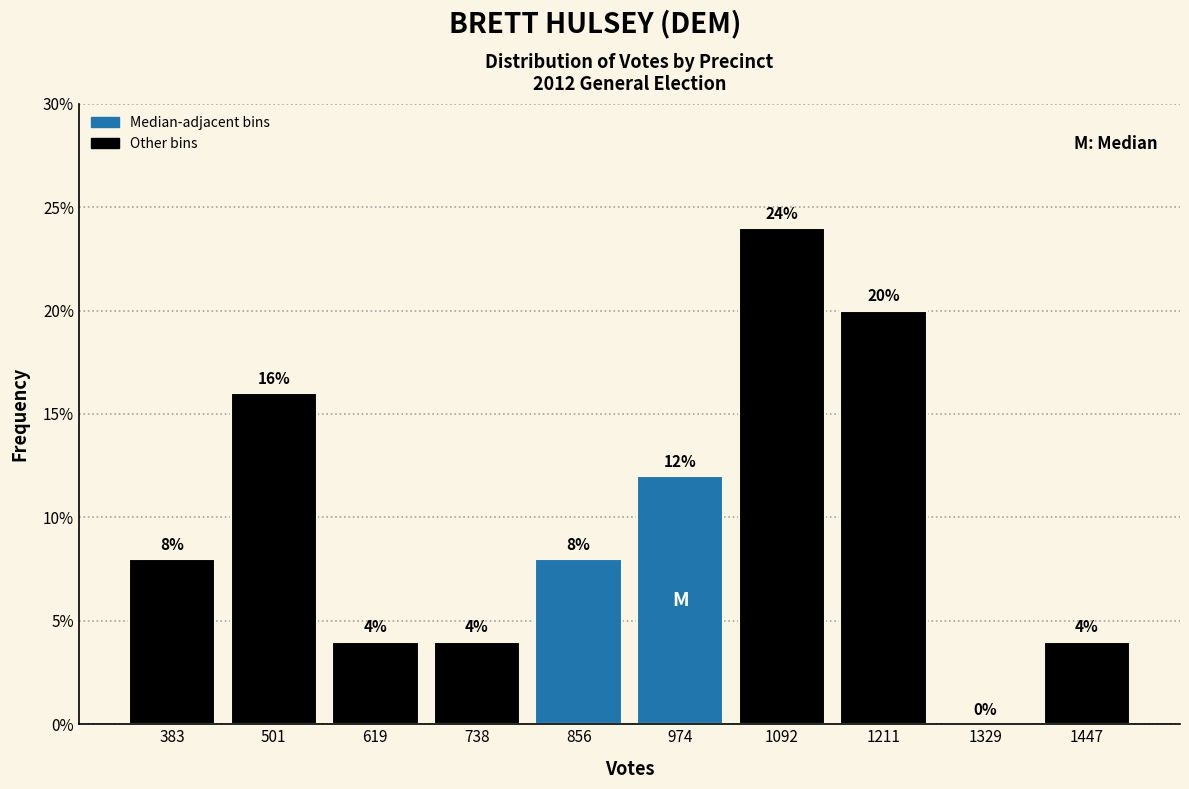

Reading left to right, list every bar in this chart as the range it spans on the x-axis followed by its height. The bar edges are not printed on the chart, so give them approximately, as read against the axis.

320 to 440: 8
440 to 560: 16
560 to 680: 4
680 to 800: 4
800 to 920: 8
920 to 1040: 12
1040 to 1160: 24
1160 to 1280: 20
1280 to 1380: 0
1380 to 1500: 4